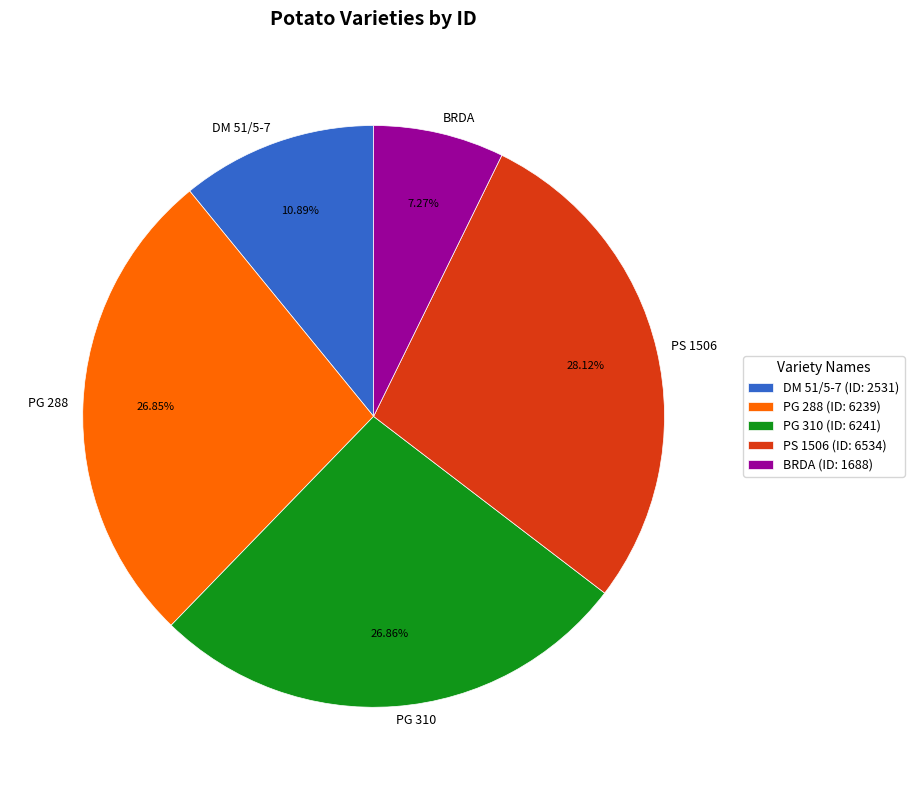

Which slice is the smallest?

BRDA